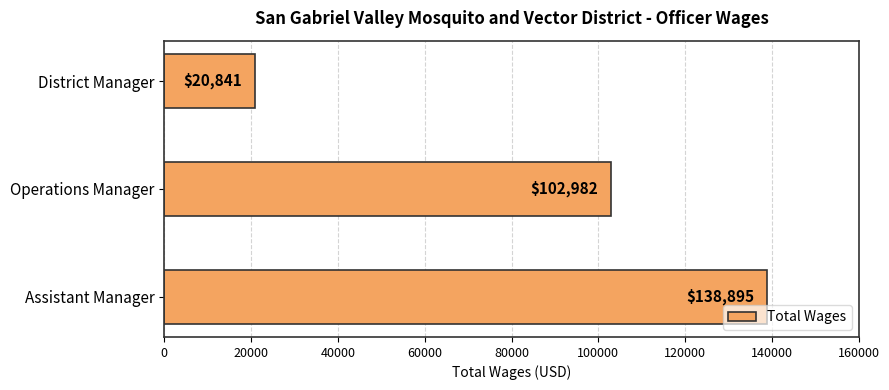

What is the greatest value displayed?

138895